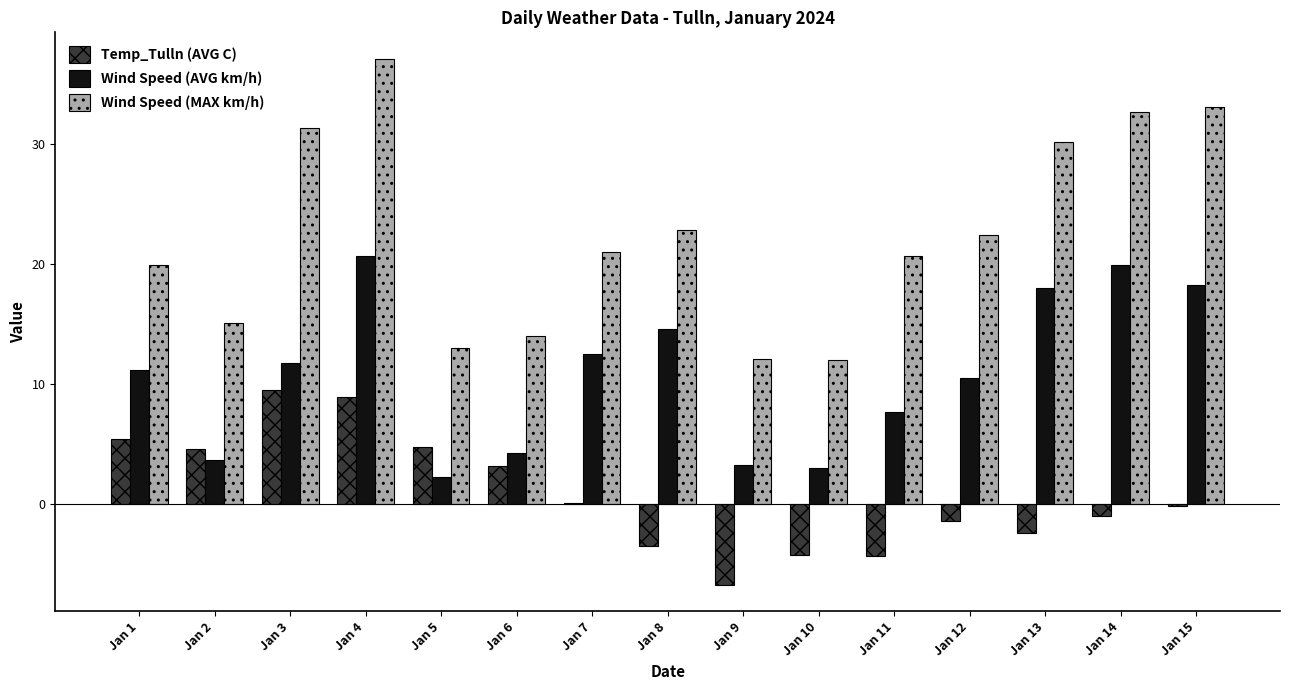

What is the sum of all Wind Speed (MAX km/h) values?

337.4